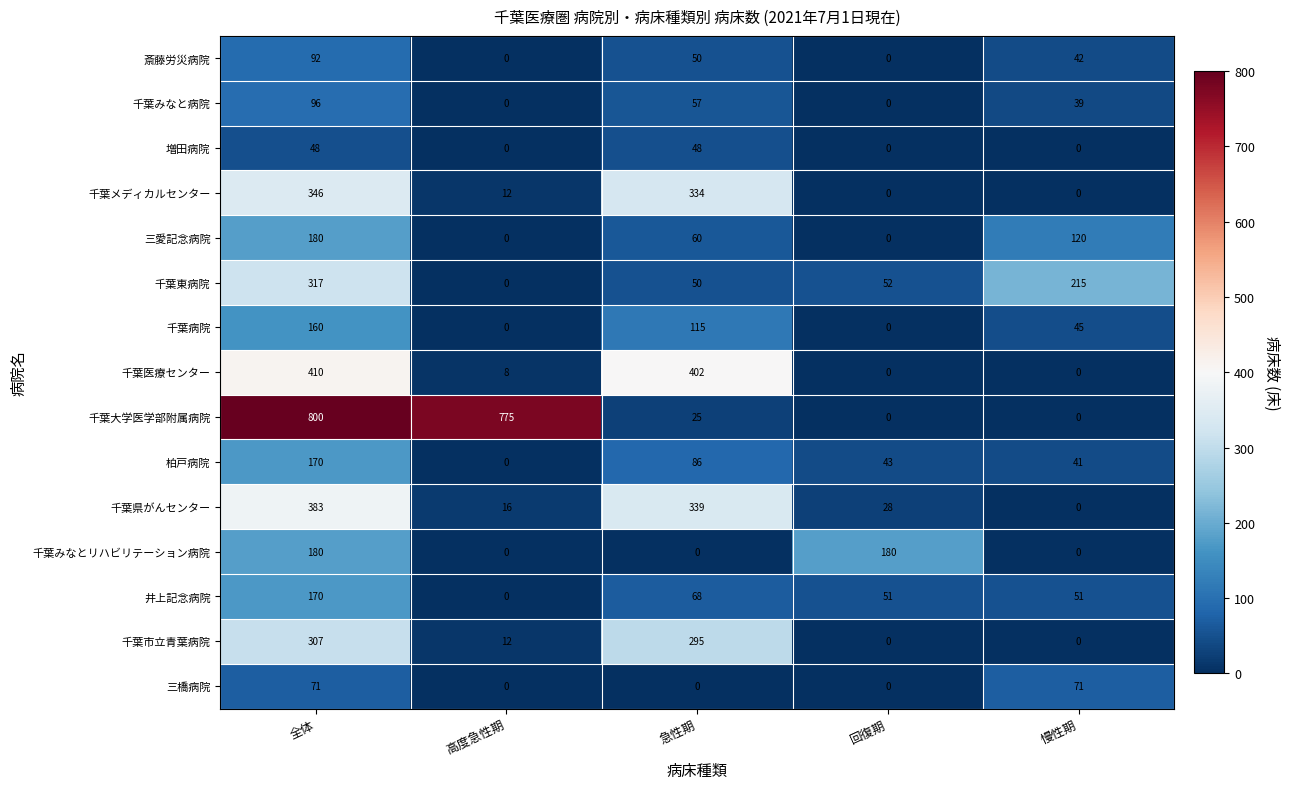

Which category has the highest value across all series?

全体